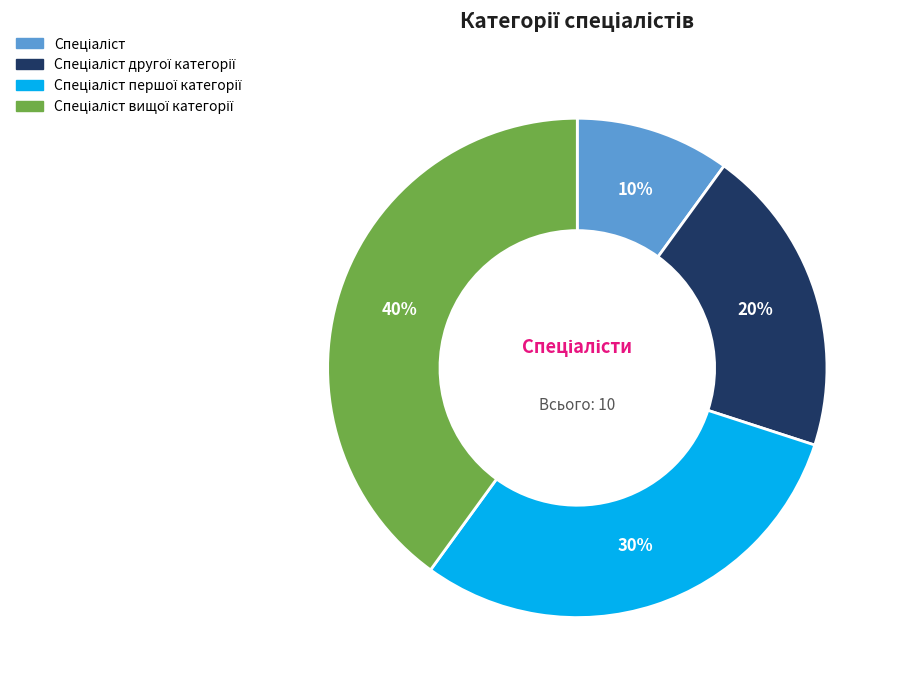

To the nearest percent, what is the average slice percentage?

25%